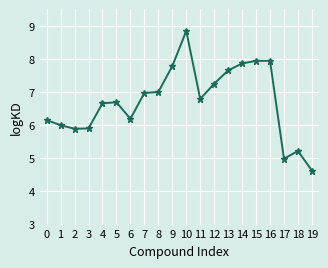

Approximately how many times larger is the value at 17 compared to 19?

1.1